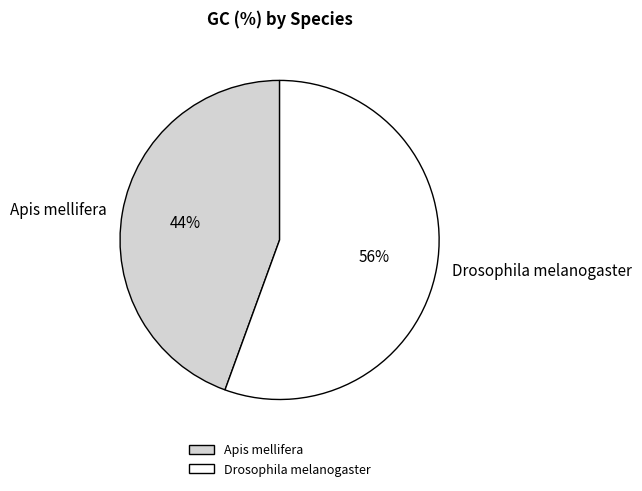

Do Drosophila melanogaster and Apis mellifera together represent more than half of the pie?

Yes